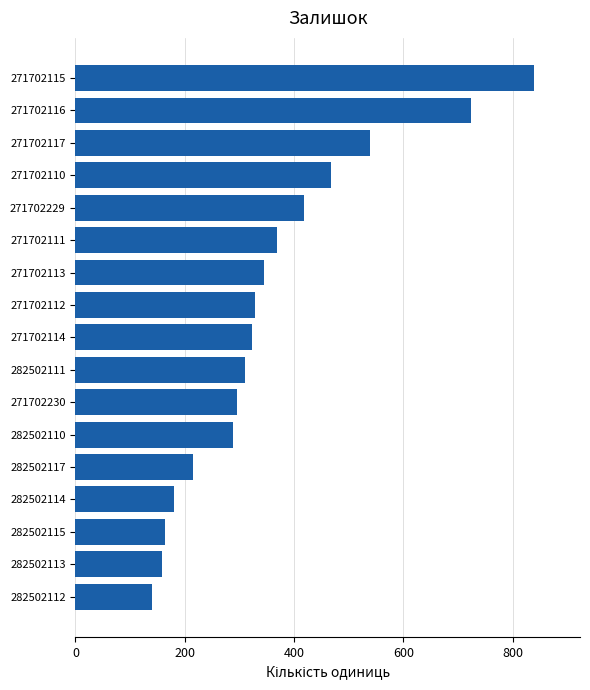

What is the difference between the maximum and second lowest values?

680